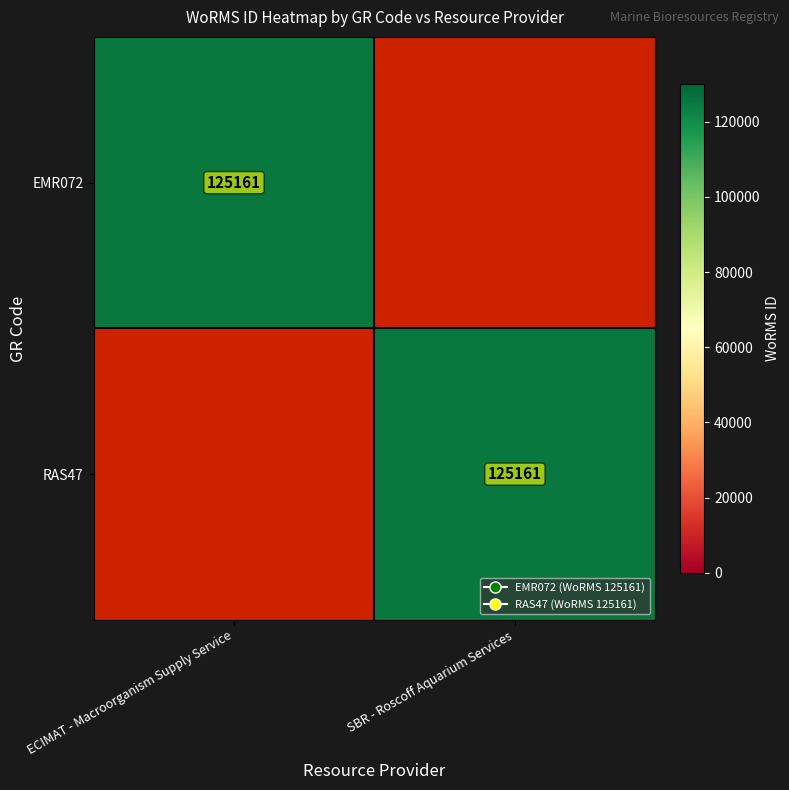

Is it true that RAS47 equals 52268 at SBR - Roscoff Aquarium Services?

False